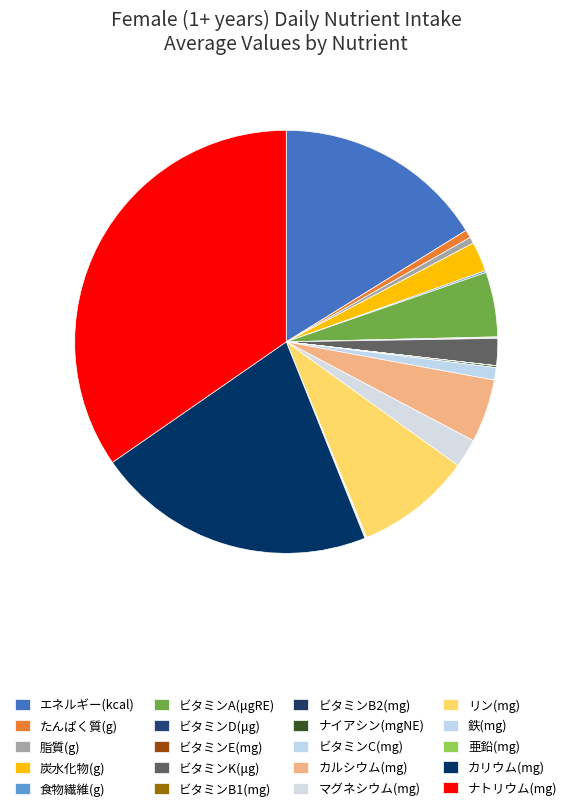

To the nearest percent, what percentage of the pie is ビタミンC(mg)?

1%